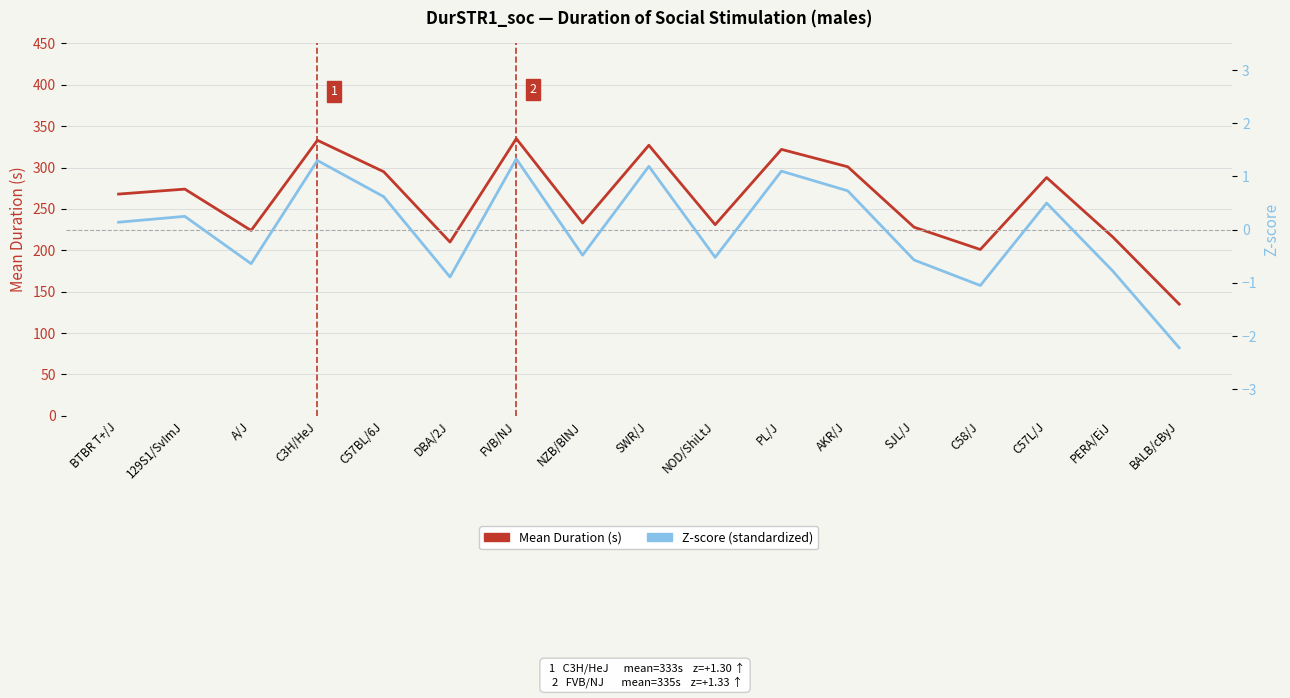

What is the value of the Z-score point at the 13th from the left?

-0.6